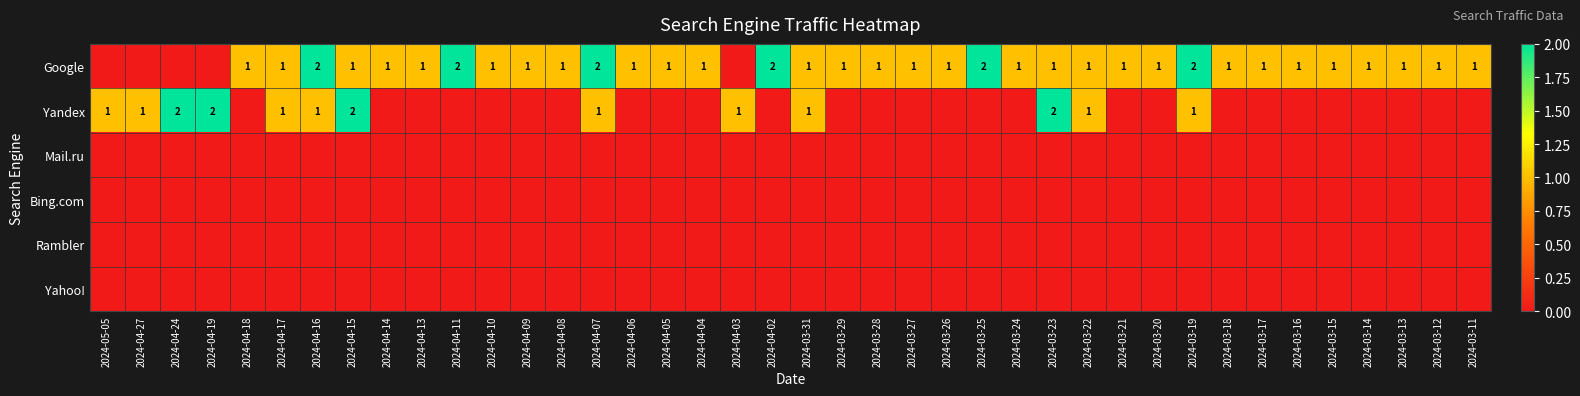

At 2024-04-24, list the series in order from largest to smallest.

Yandex, Google, Mail.ru, Bing.com, Rambler, Yahoo!